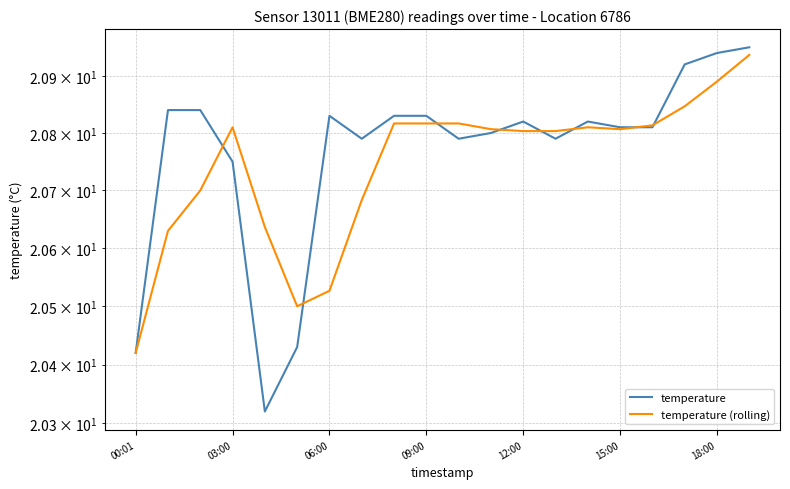

What position from the right is 14?

6